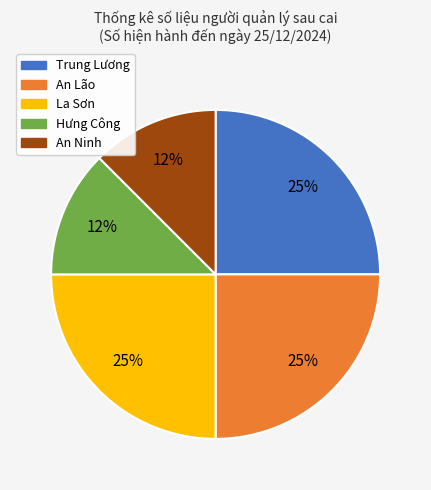

Do An Lão and An Ninh together represent more than half of the pie?

No